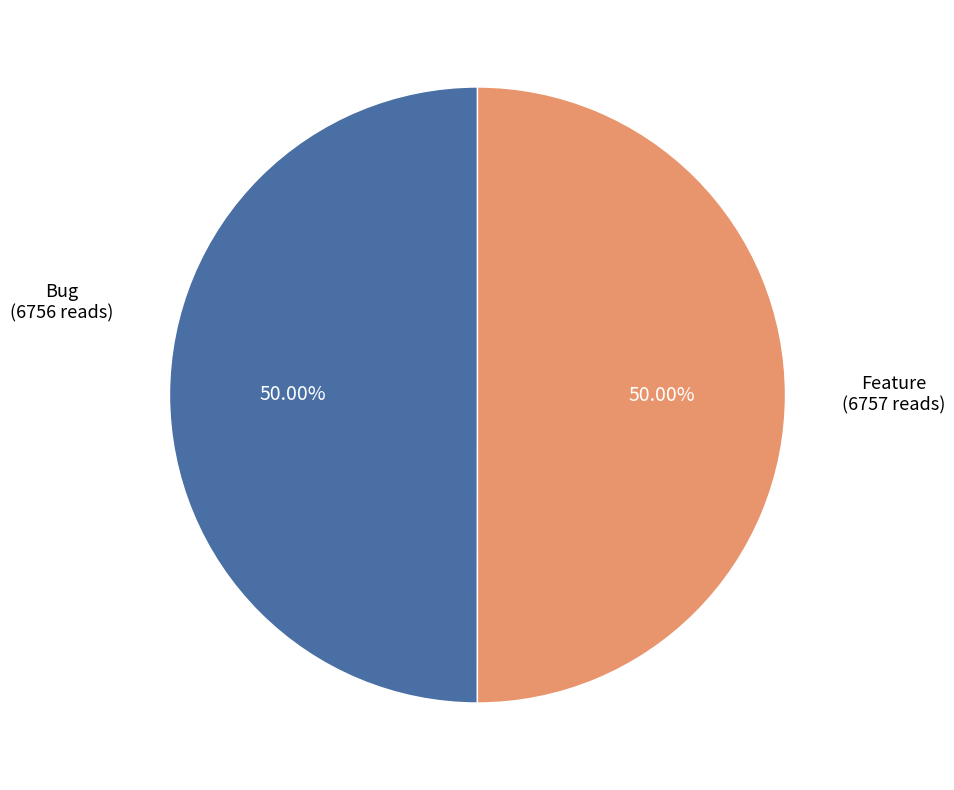

Approximately how many times larger is the value at Bug (6756 reads) compared to Feature (6757 reads)?

1.0